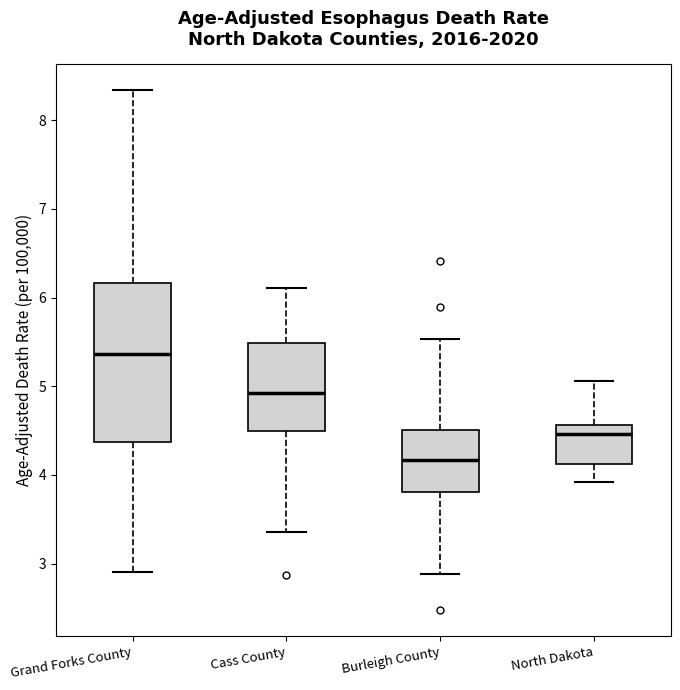

Which box has the highest median line?

Grand Forks County